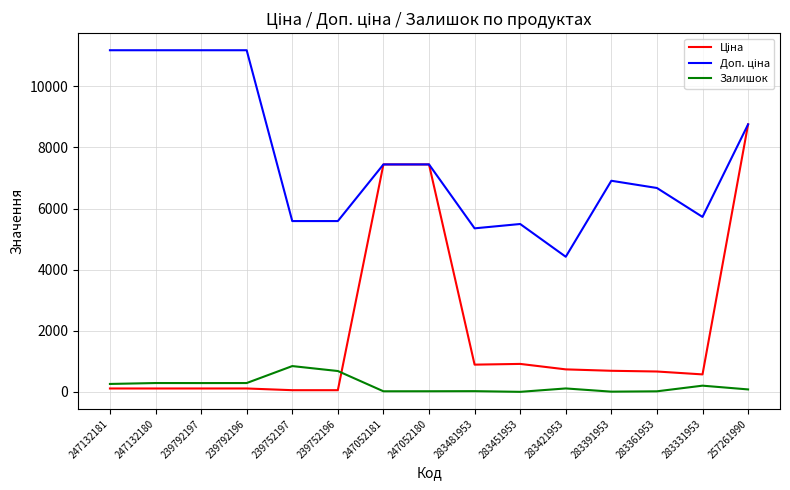

What is the maximum value for Залишок?

845.0